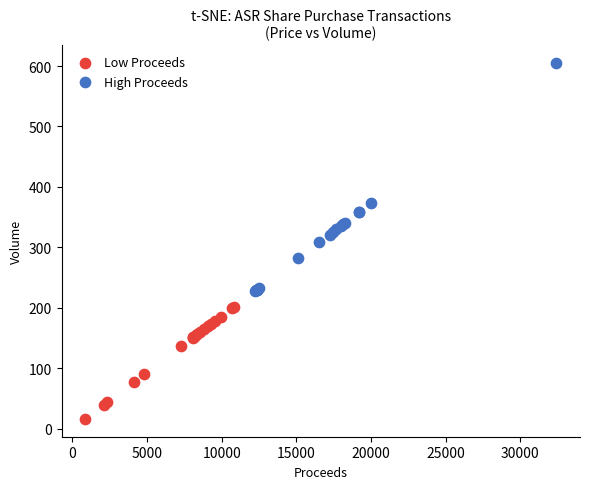

Which series contains the highest Y value?

High Proceeds